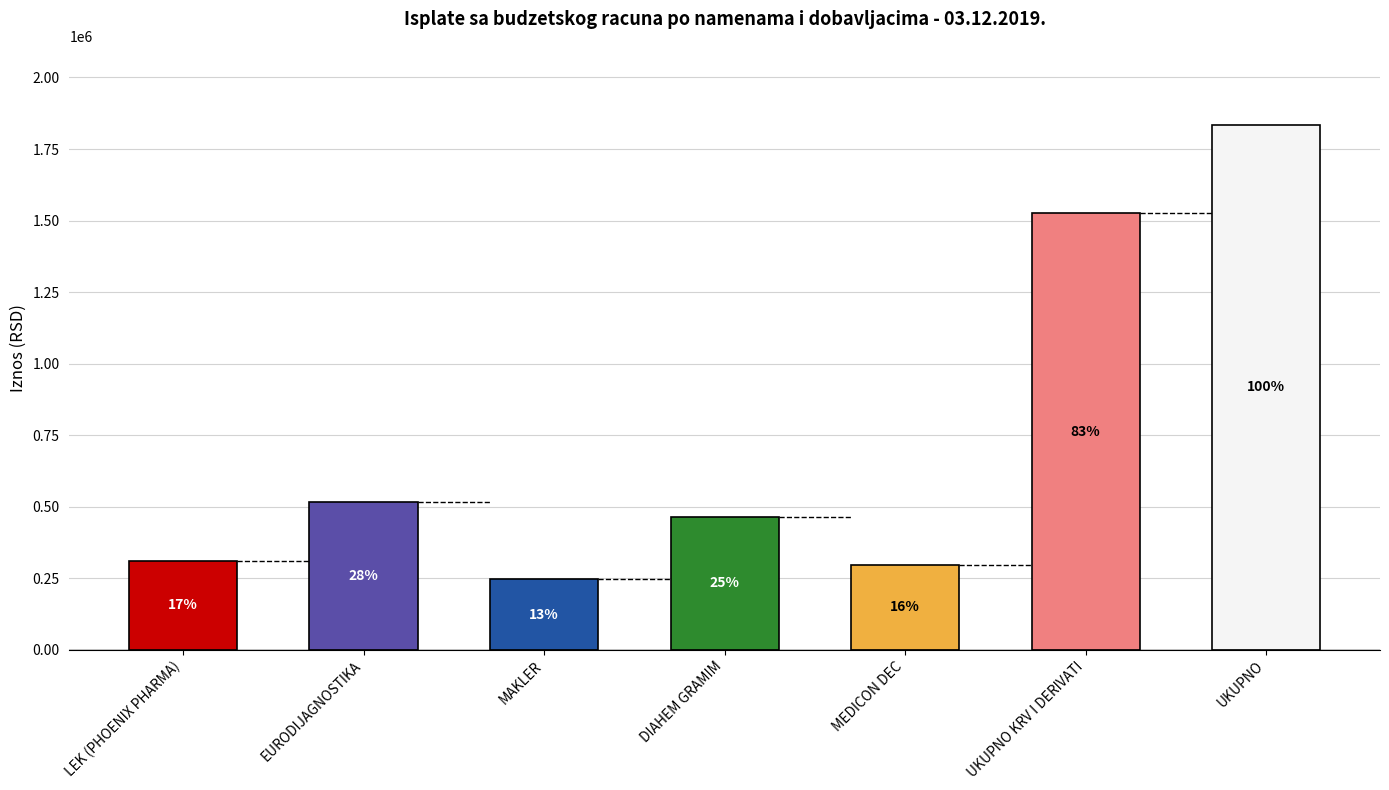

What is the greatest value displayed?

1835236.5